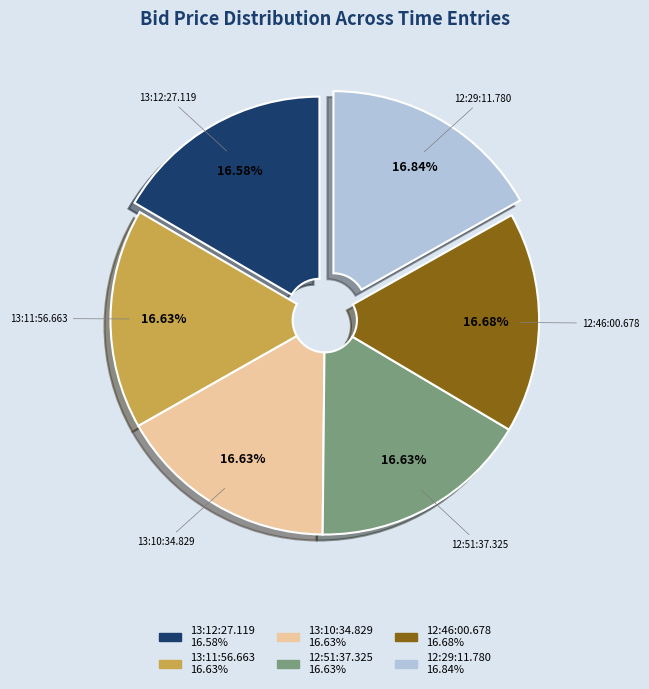

To the nearest percent, what portion does 13:10:34.829 represent?

17%